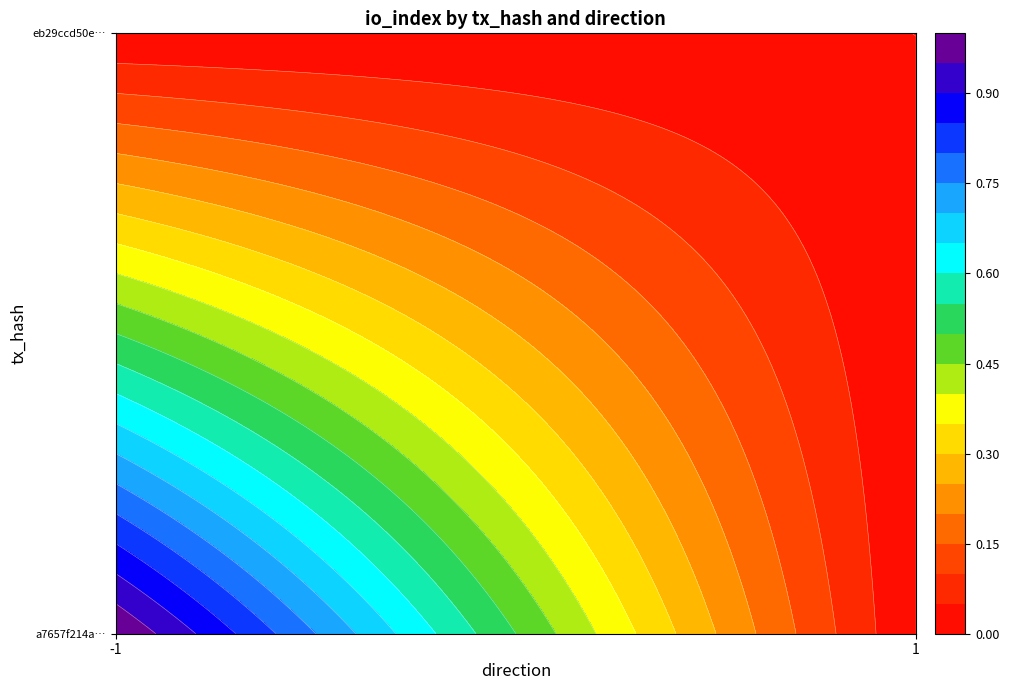

Rank the categories by eb29ccd50edcf003c053e1d0800e1133abb2a87 value from lowest to highest.

-1, 1